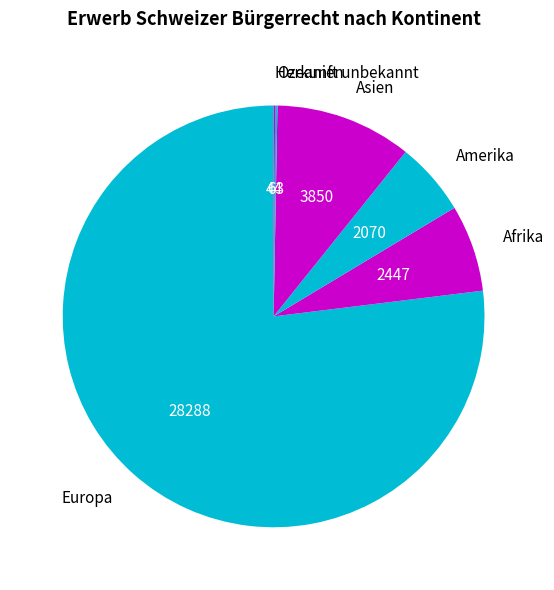

True or false: Europa accounts for 84% of the total.

False